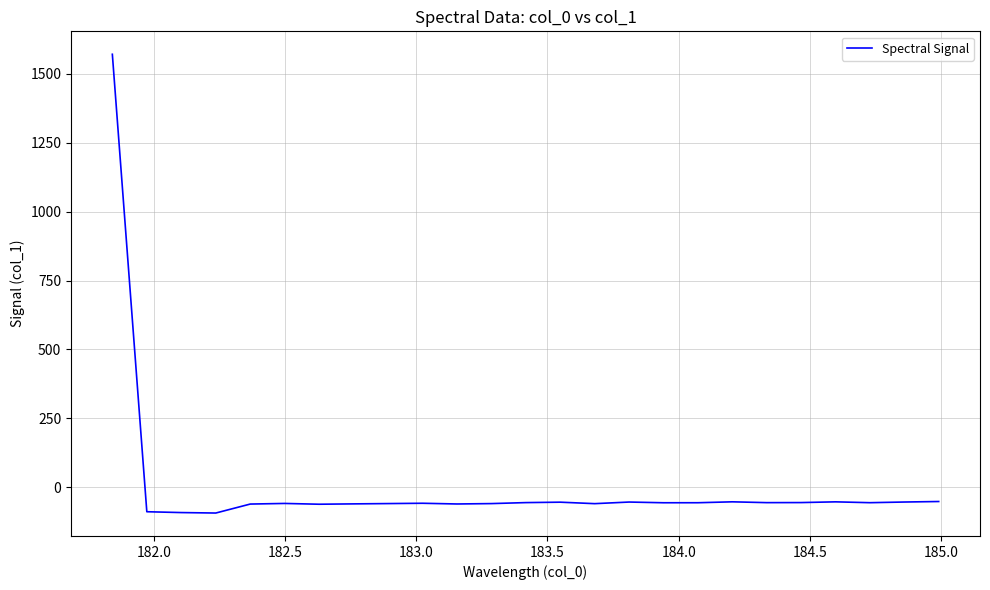

What is the maximum value shown in the chart?

1571.4